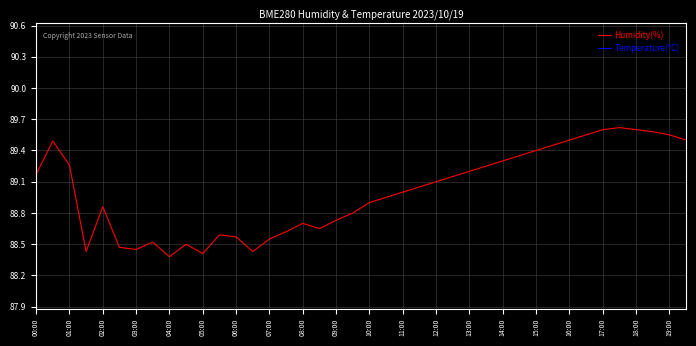

Reading left to right, transcribe all the data shown in this chart.

Humidity(%): 89.2	89.5	89.3	88.4	88.9	88.5	88.5	88.5	88.4	88.5	88.4	88.6	88.6	88.4	88.5	88.6	88.7	88.7	88.7	88.8	88.9	89.0	89.0	89.0	89.1	89.2	89.2	89.2	89.3	89.3	89.4	89.5	89.5	89.5	89.6	89.6	89.6	89.6	89.5	89.5
Temperature(°C): 4.9	5.0	4.9	5.0	4.9	5.0	5.0	5.0	4.9	4.8	4.9	4.9	4.8	4.9	4.9	4.9	4.9	4.9	4.9	4.9	4.9	5.0	5.0	5.0	5.0	5.0	5.0	5.0	5.0	5.0	5.0	5.0	5.0	5.0	5.0	5.0	5.0	5.0	5.0	5.0